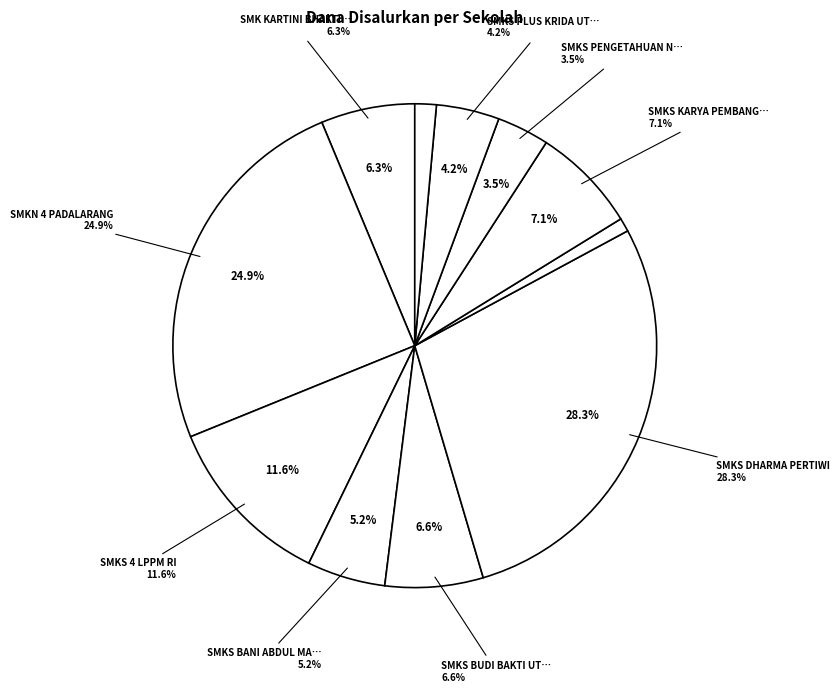

Rank the categories by value from lowest to highest.

SMKS HAMKA PADALARANG, SMKS WIDYA KARYA PADALARANG, SMKS PENGETAHUAN NUSANTARA SAKTI, SMKS PLUS KRIDA UTAMA PADALARANG, SMKS BANI ABDUL MALIK, SMK KARTINI BHAKTI MANDIRI, SMKS BUDI BAKTI UTAMA, SMKS KARYA PEMBANGUNAN PADALARANG, SMKS 4 LPPM RI, SMKN 4 PADALARANG, SMKS DHARMA PERTIWI